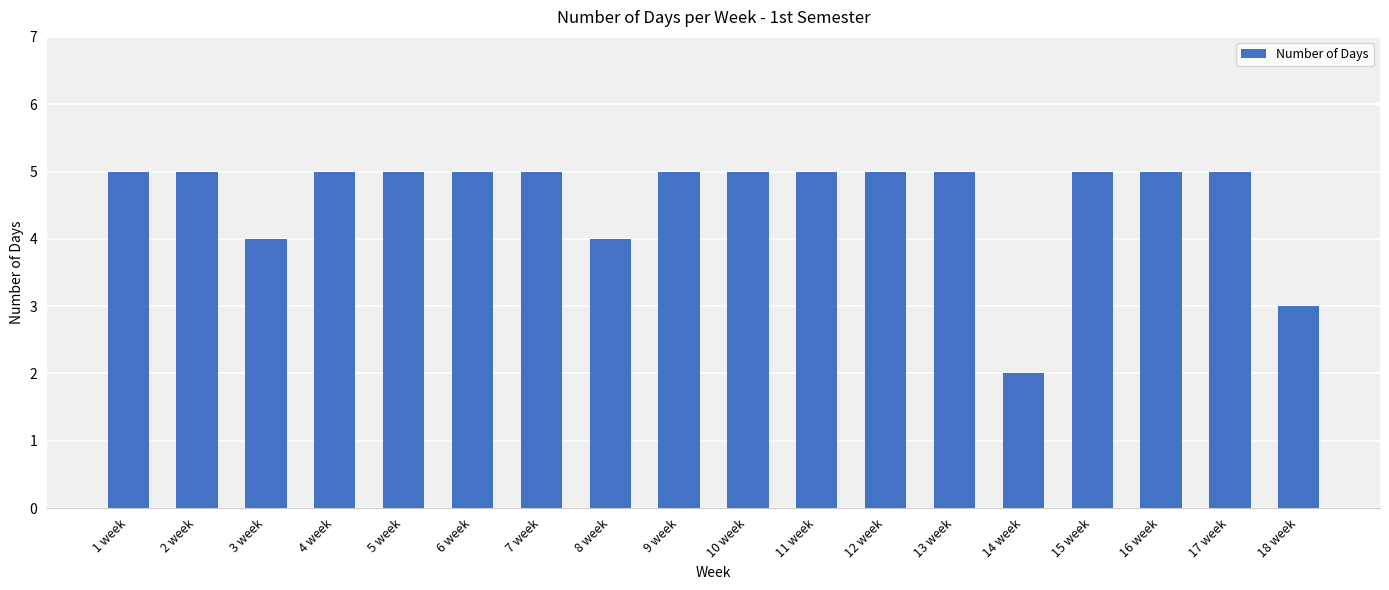

At which category does the chart reach its minimum across all series?

14 week